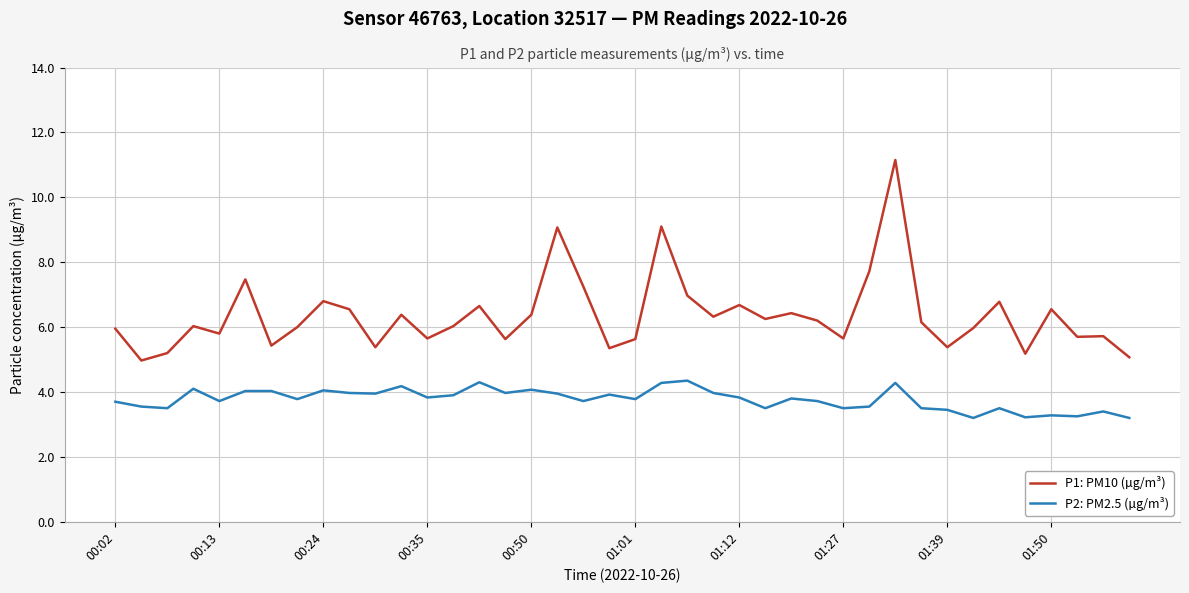

Which series has the largest range (max minus min)?

P1: PM10 (µg/m³)